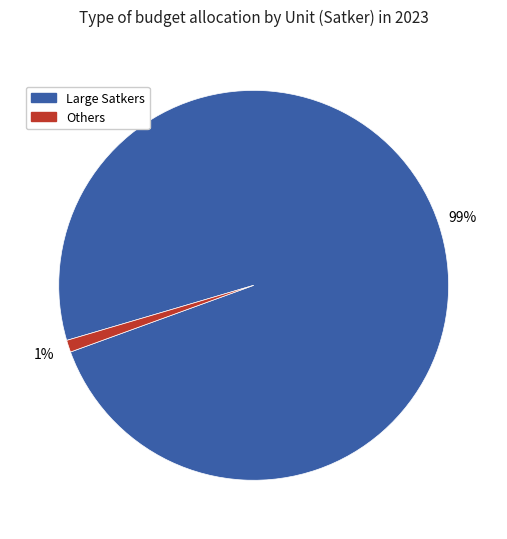

Is there a majority slice in this chart?

Yes